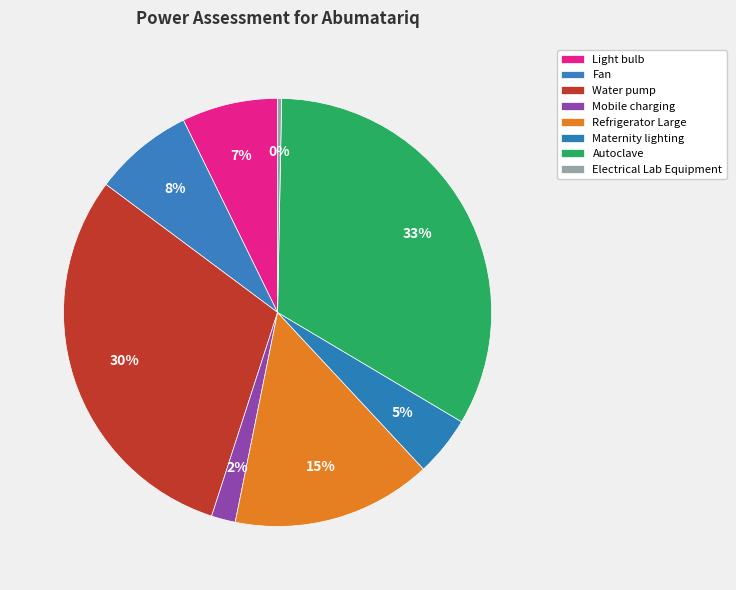

How many segments does this pie chart have?

8